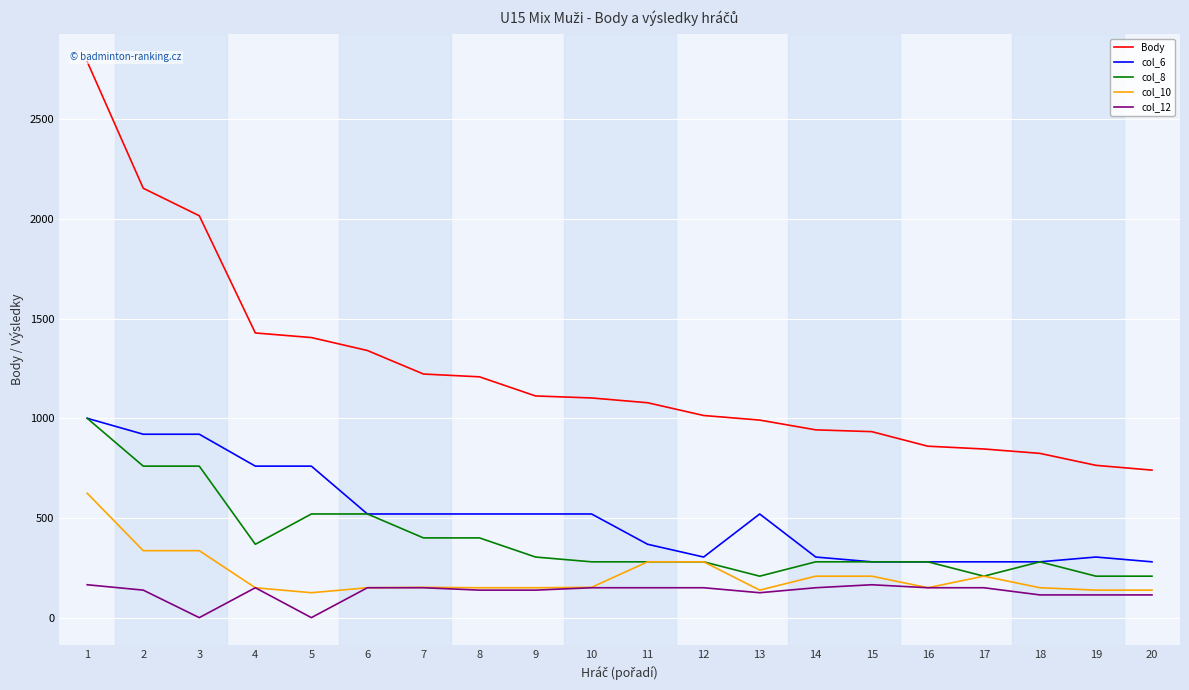

Is the value of col_10 at 10 greater than the value of col_8 at 4?

No